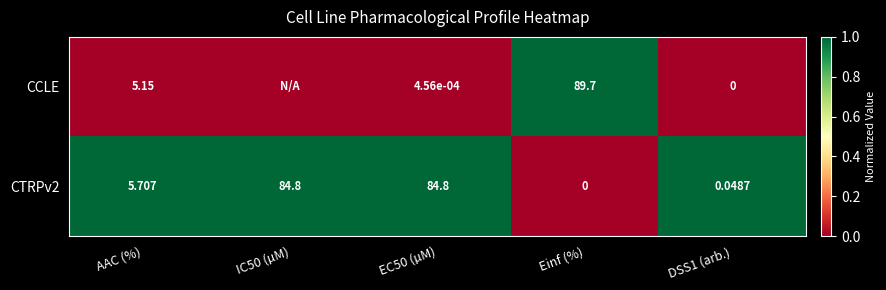

What is the spread (max minus min) of values at EC50 (µM)?

84.8